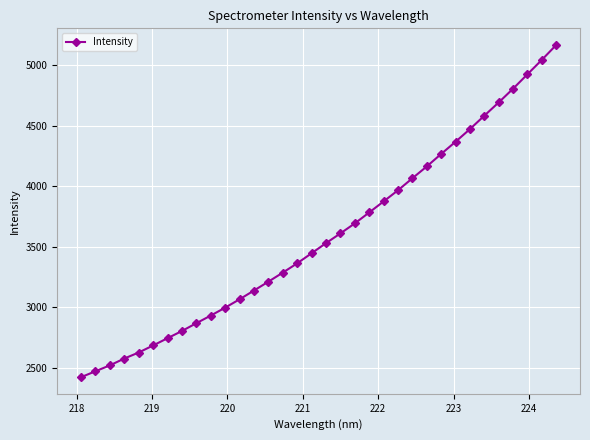

What is the greatest value displayed?

5165.0